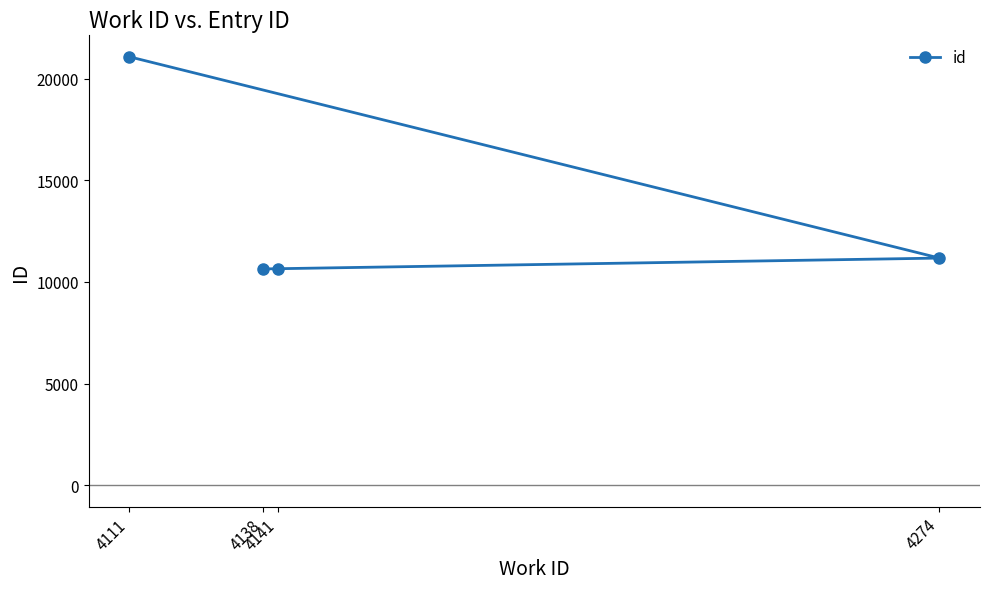

Is it true that the value at 4274 is 16867?

False